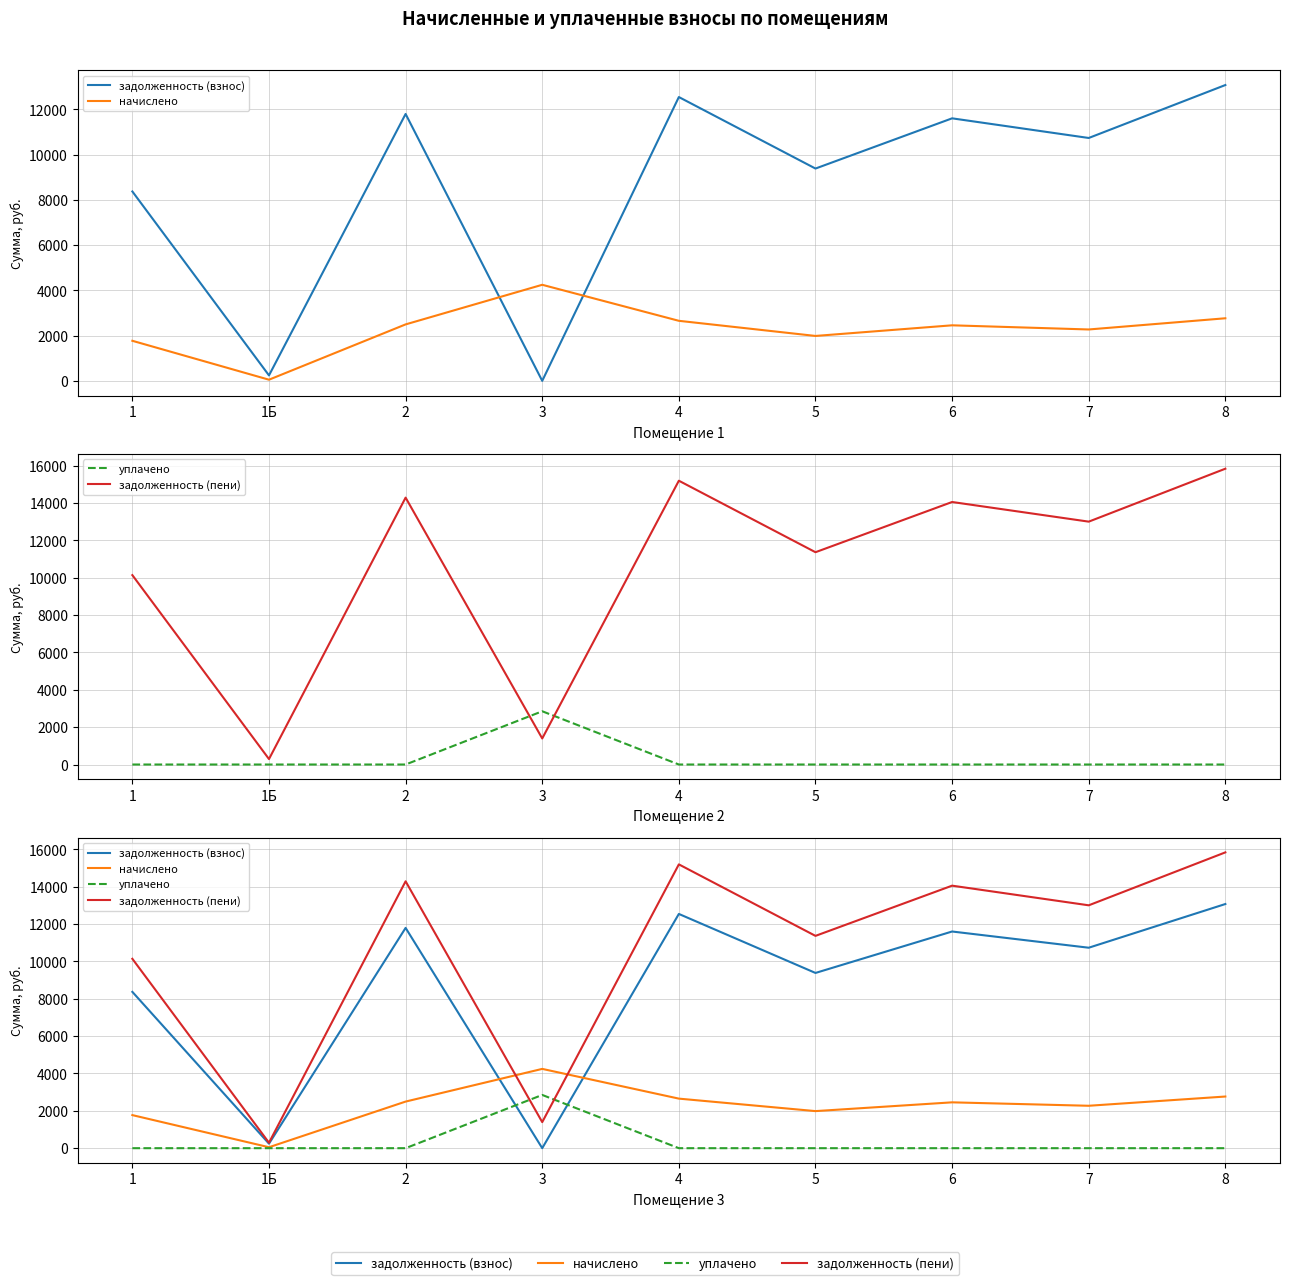

Where is the first local minimum for задолженность (пени)?

1Б